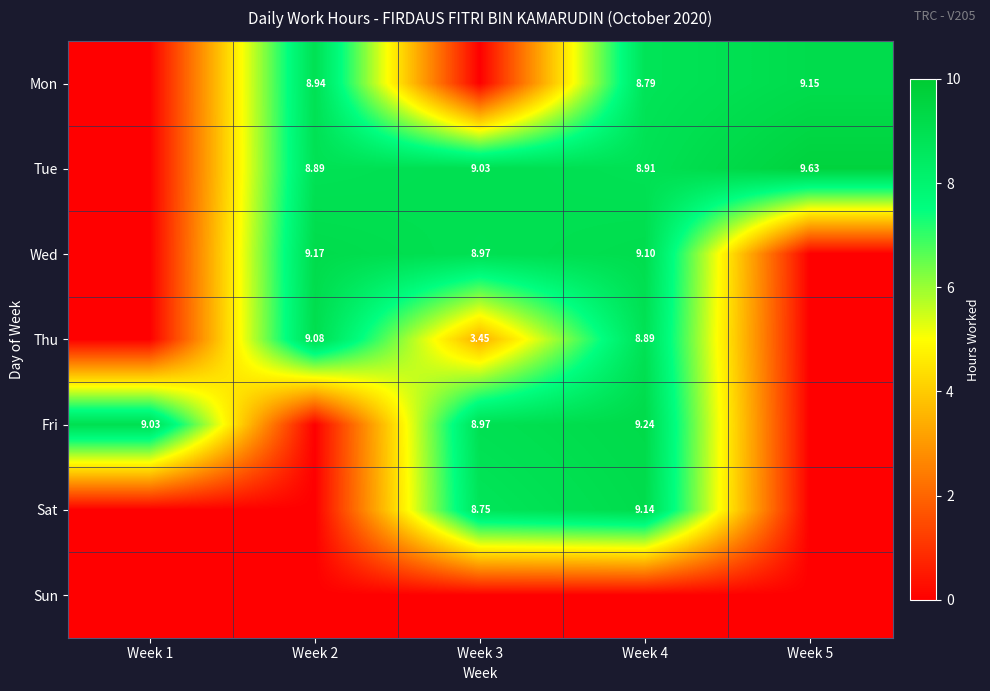

What is the total value across all series at Week 2?

36.1